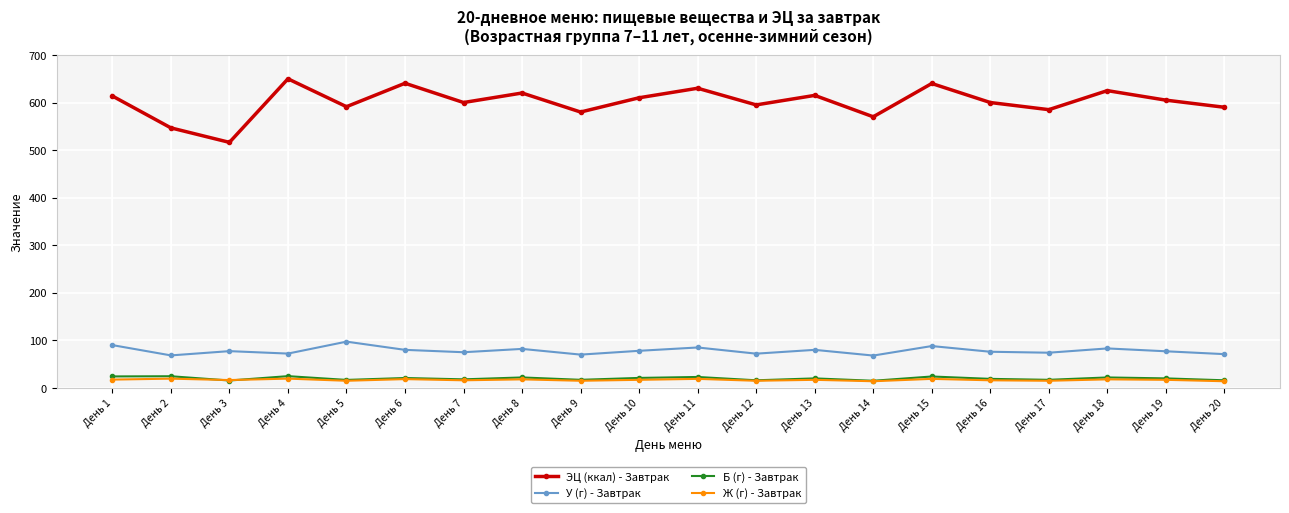

Where does the ЭЦ (ккал) - Завтрак series first go above 605?

День 1